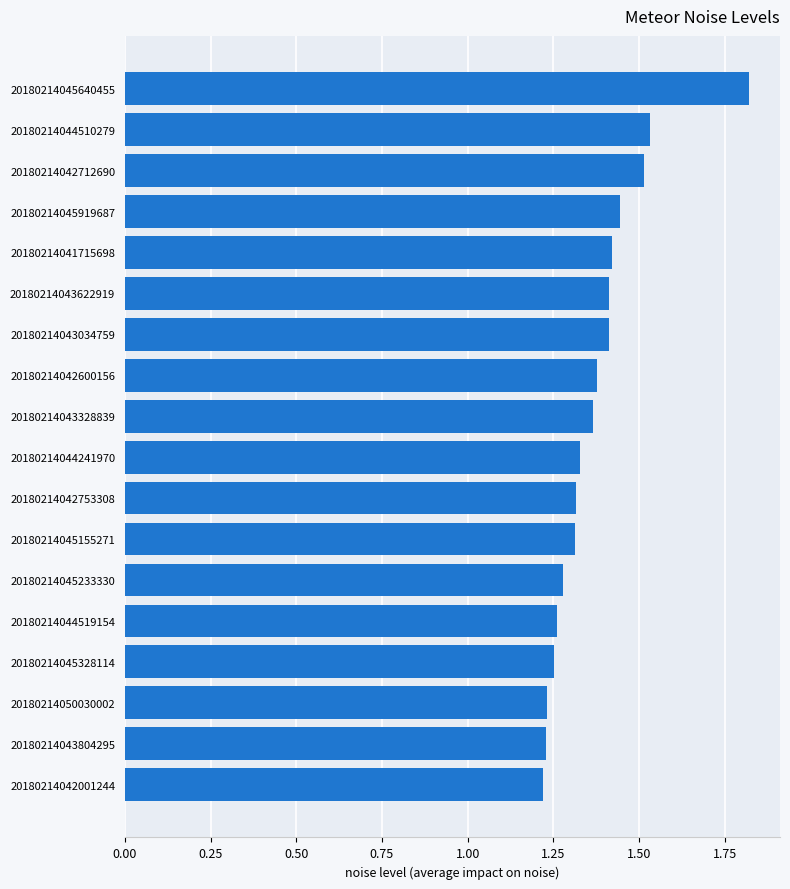

Count the number of categories in the chart.

18